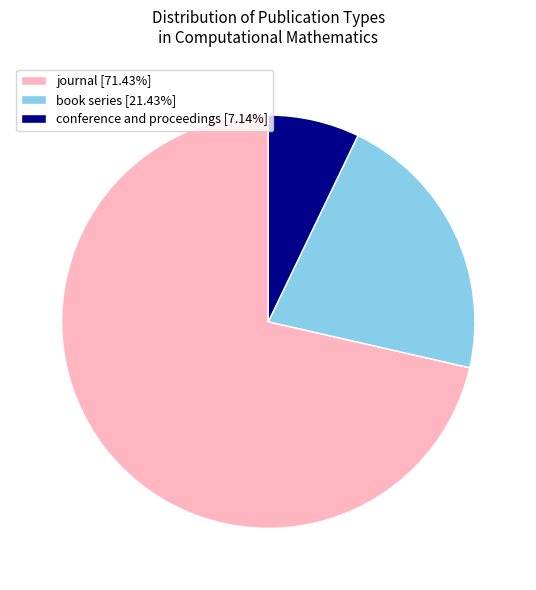

Count the number of slices in the pie.

3